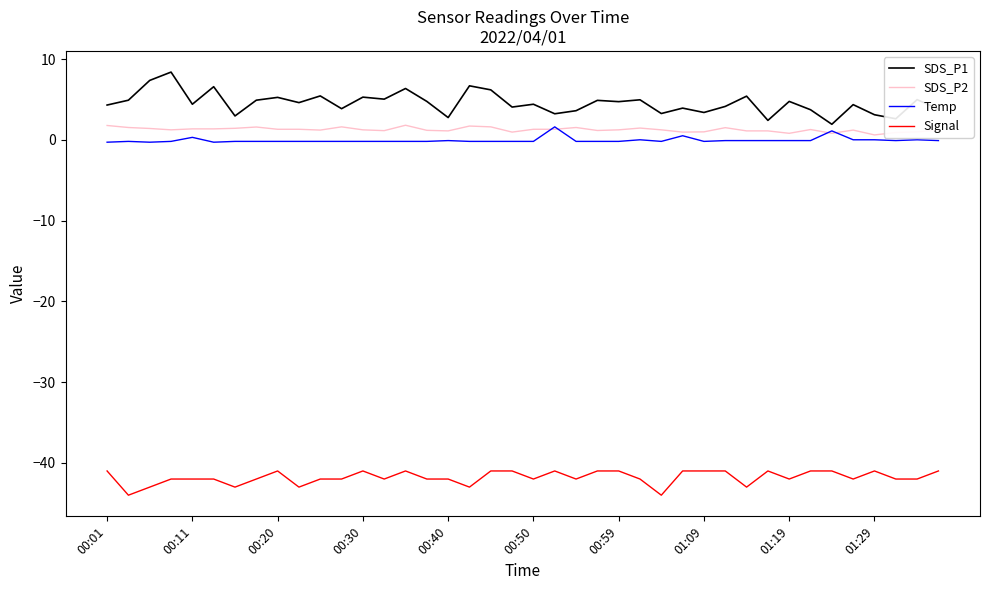

Which series has the largest total across all categories?

SDS_P1